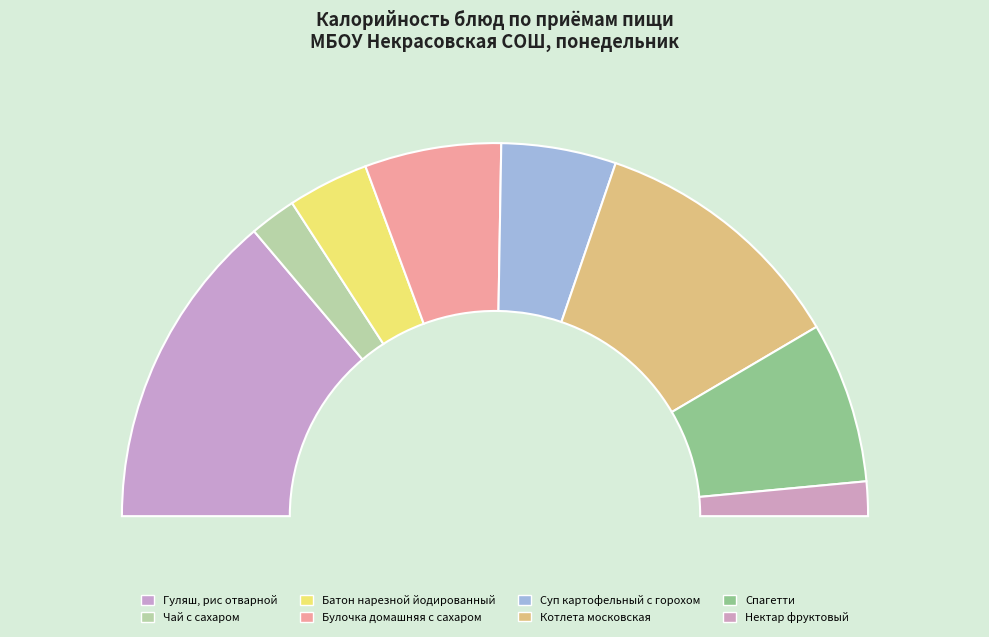

To the nearest percent, what percentage of the pie is Спагетти?

14%